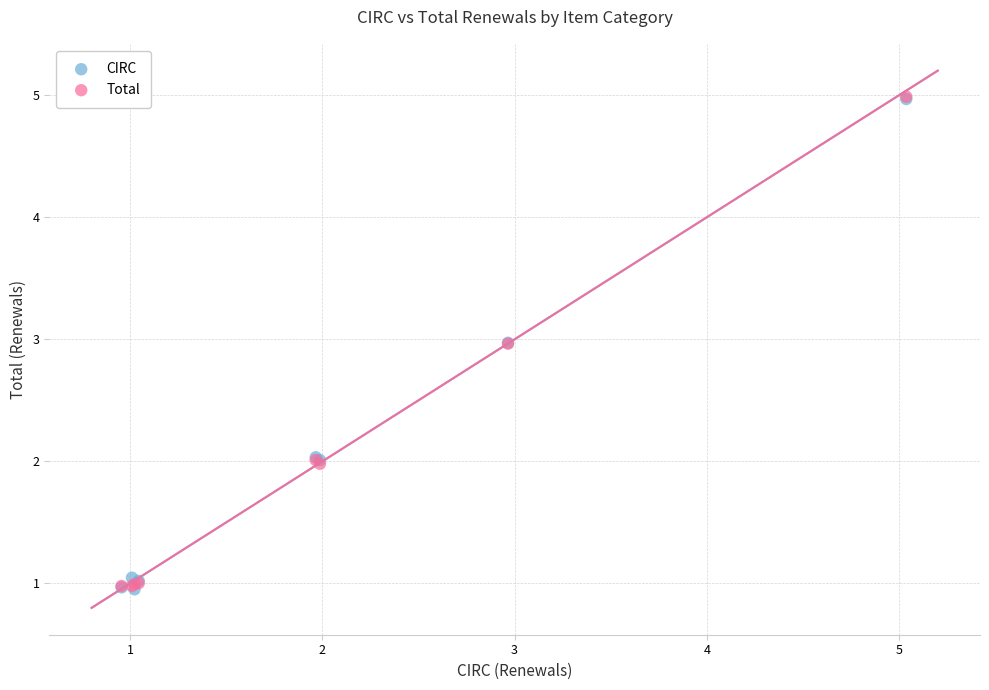

What are all the series names shown in the legend?

CIRC, Total